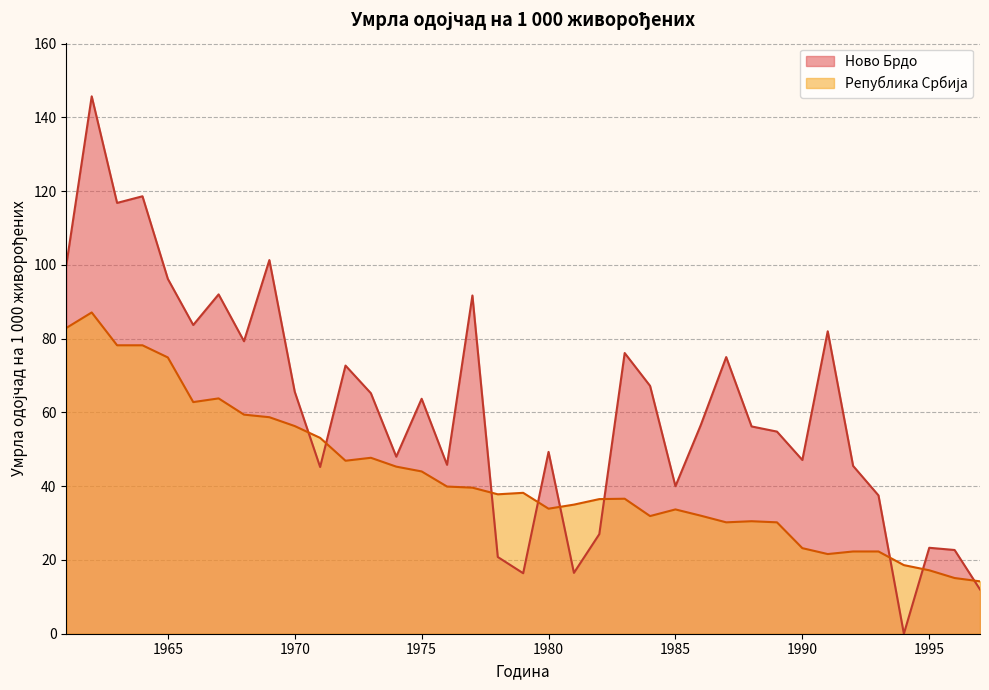

What is the average value of the Република Србија series?

42.7